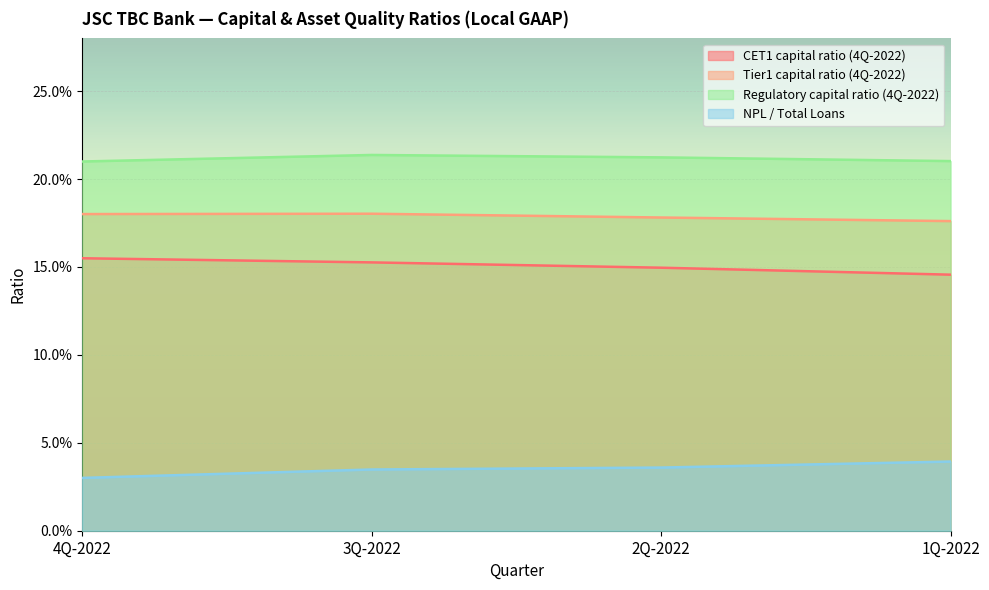

True or false: Tier1 capital ratio (4Q-2022) and CET1 capital ratio (4Q-2022) cross at least once.

False